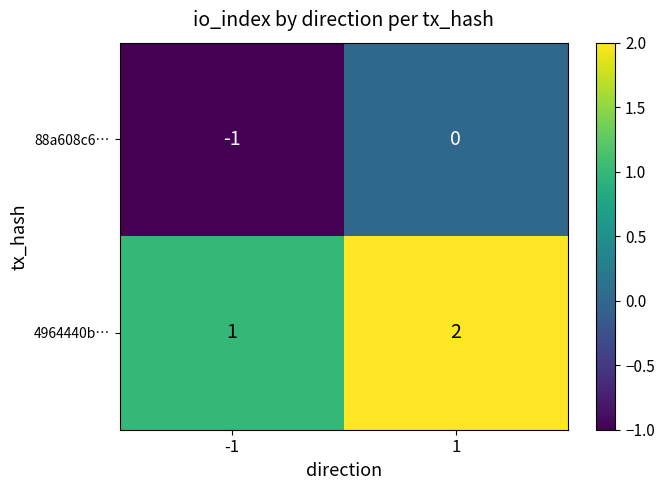

Reading left to right, extract all data points from this chart.

88a608c6…: -1=-1	1=0
4964440b…: -1=1	1=2